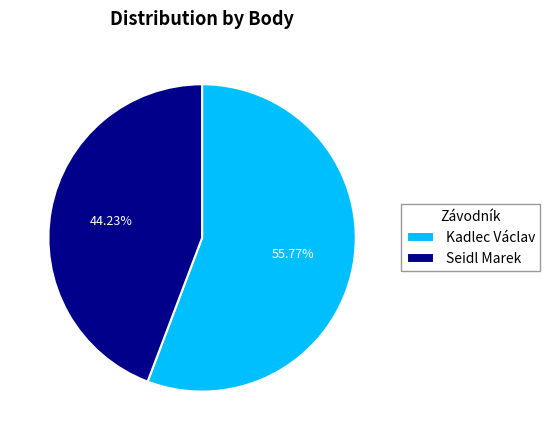

To the nearest percent, what is the difference between the largest and smallest slice percentages?

12%